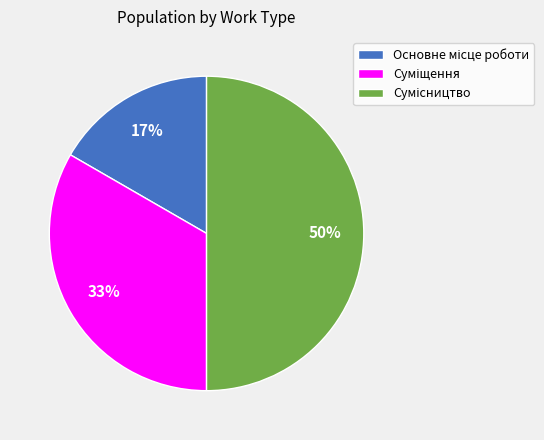

To the nearest percent, what is the difference between the largest and smallest slice percentages?

33%